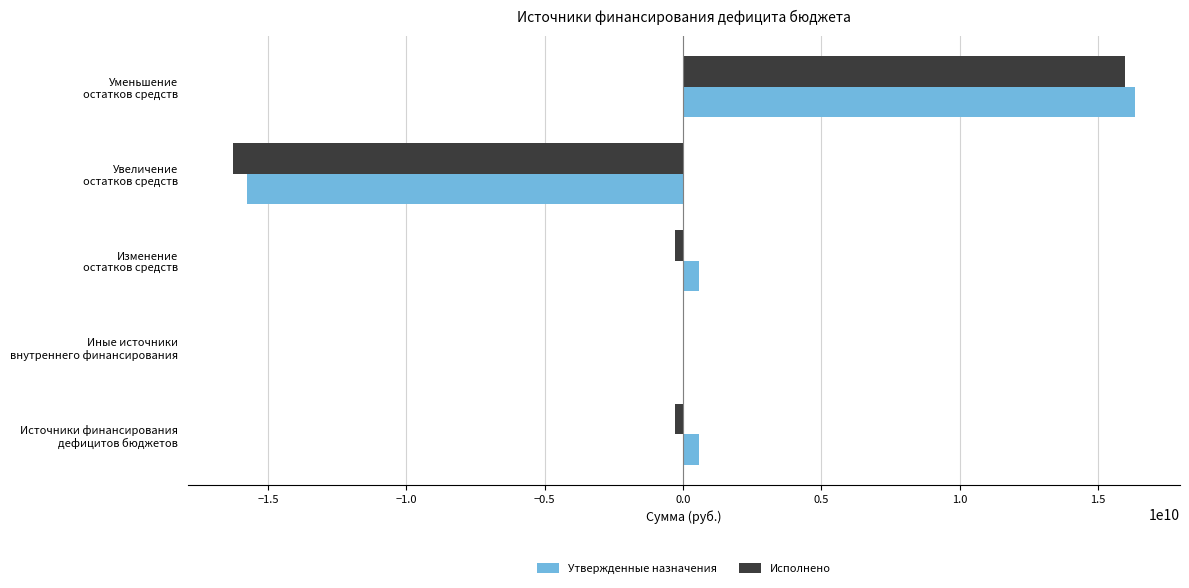

What is the maximum value for Утвержденные назначения?

16334031355.4